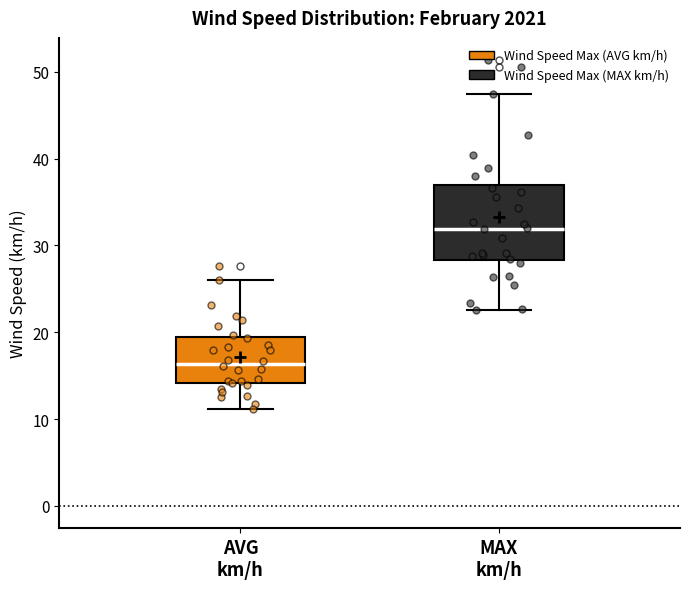

Which box's median line is the lowest?

AVG km/h